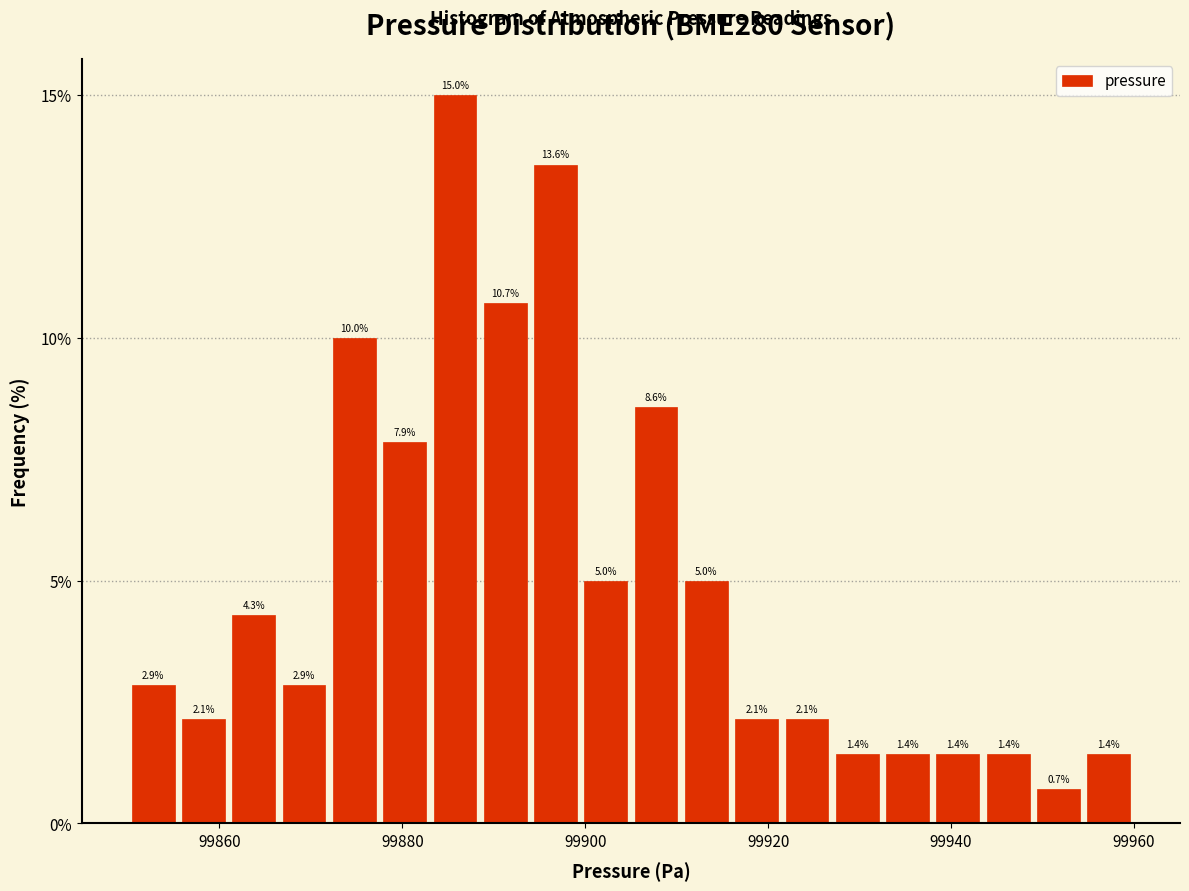

Around what value on the x-axis is the tallest bar? Give the approximate position of its centre, as read against the axis.

99886